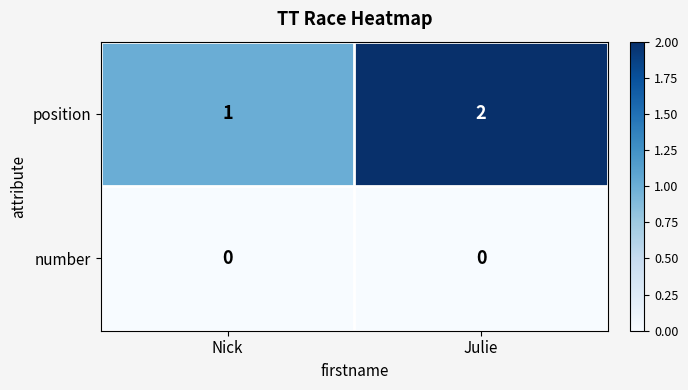

Is the value of position at Julie greater than the value of number at Julie?

Yes